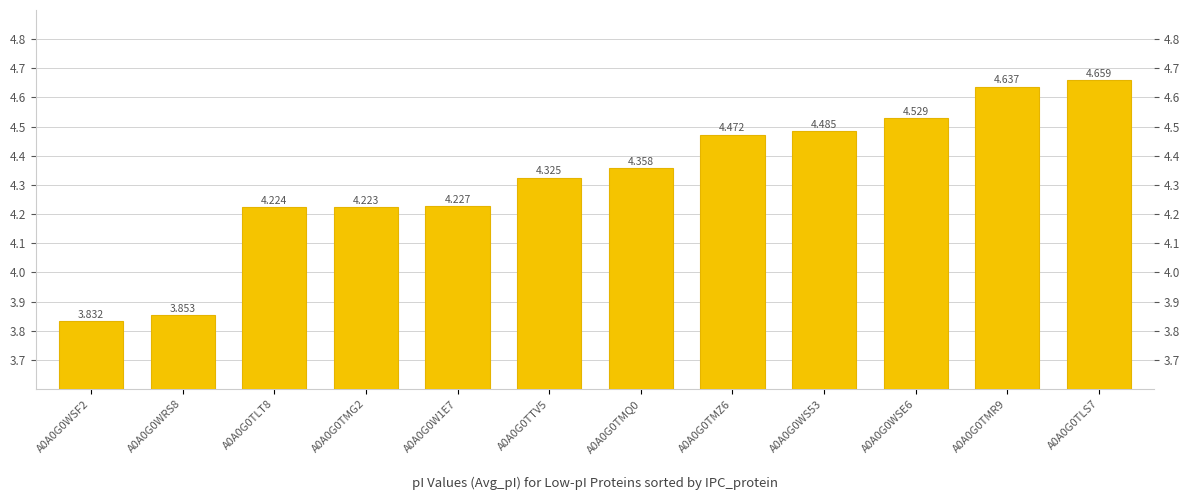

Which has a higher value, A0A0G0W1E7 or A0A0G0TMR9?

A0A0G0TMR9